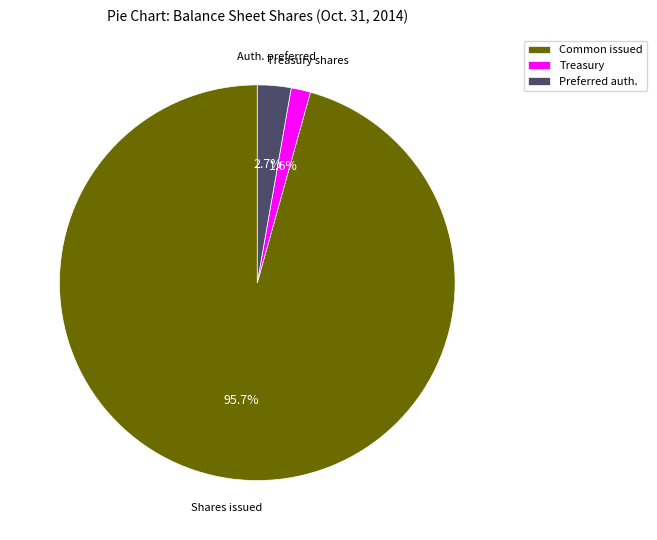

Does any single category account for the majority?

Yes